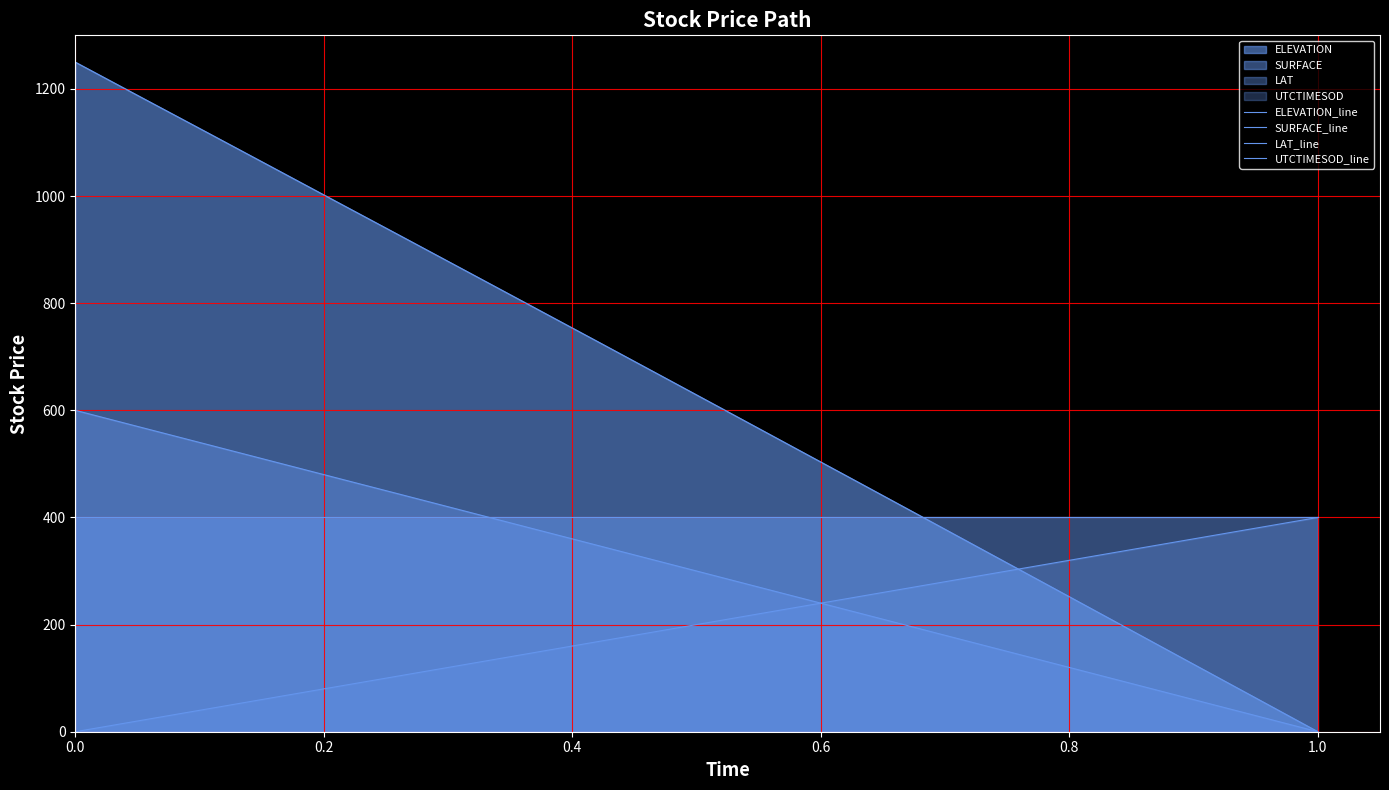

How many lines are shown in the chart?

4